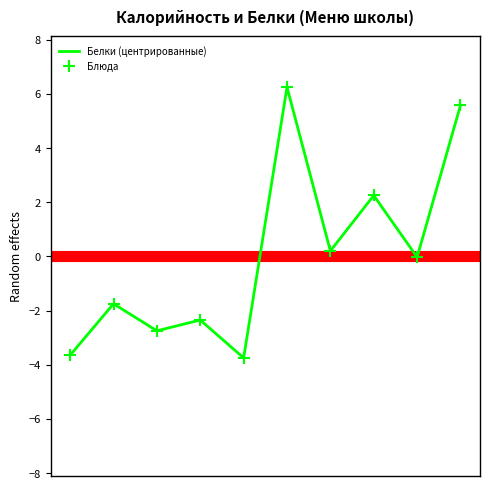

What is the difference between the maximum and minimum values?

10.0